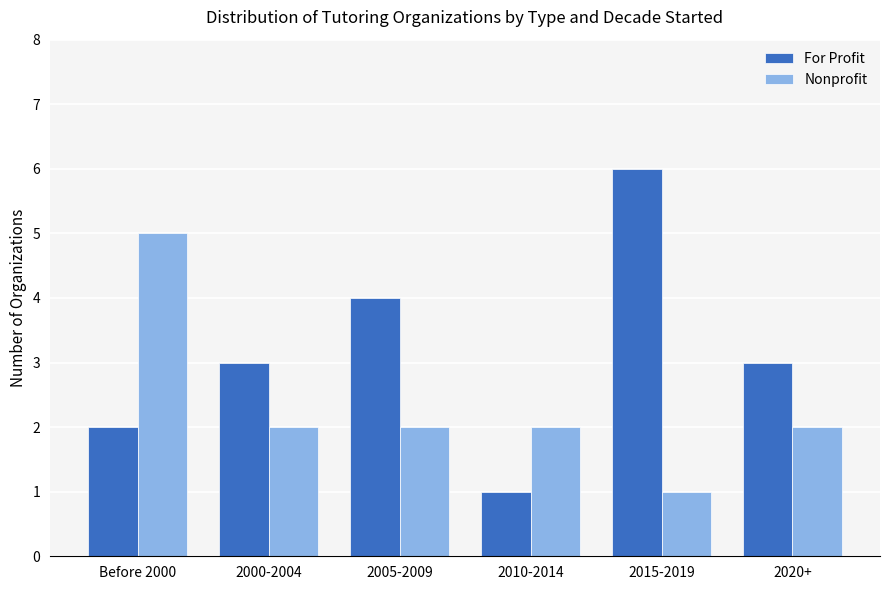

Rank the series by their average value, from lowest to highest.

Nonprofit, For Profit